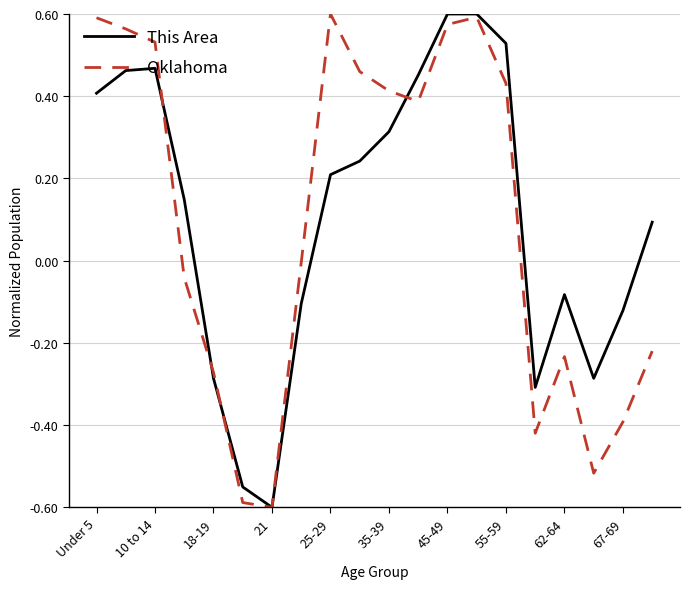

What is the average value of the This Area series?

0.1